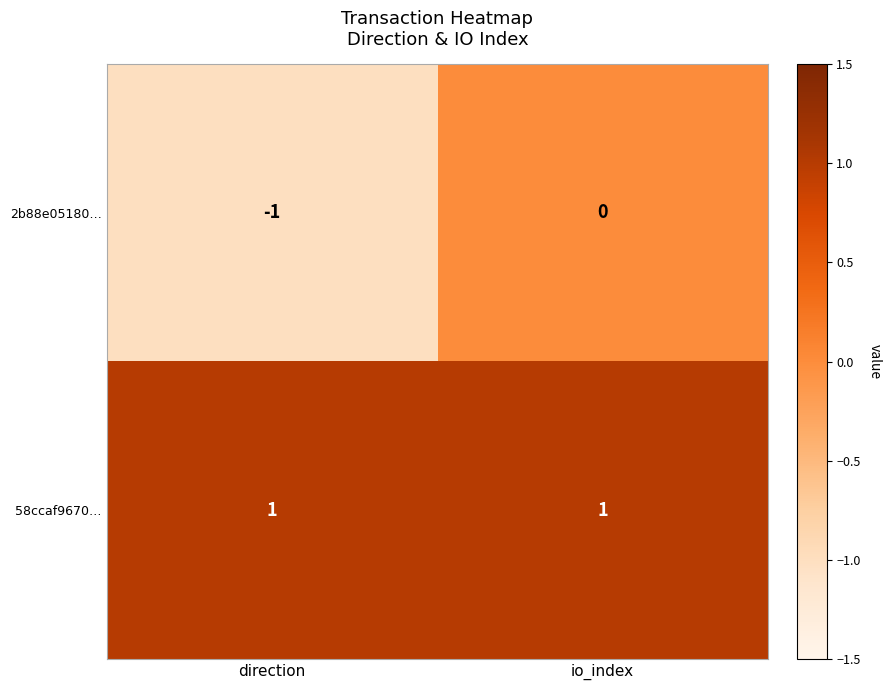

Which label corresponds to the smallest value in the chart?

direction